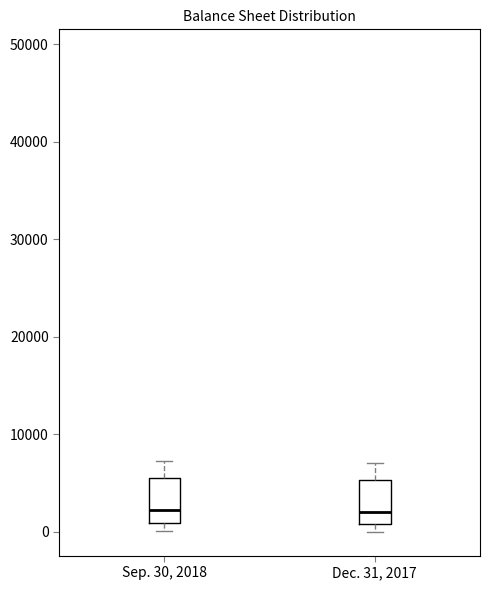

Reading left to right, read every box against the y-axis: the position of its median line, the range the box covers, and the ends of its whiskers. The values are not printed on the chart, so give them approximately, as read against the axis.

Sep. 30, 2018: median 2000, box 1000 to 6000, whiskers 0 to 7000
Dec. 31, 2017: median 2000, box 1000 to 5000, whiskers 0 to 7000